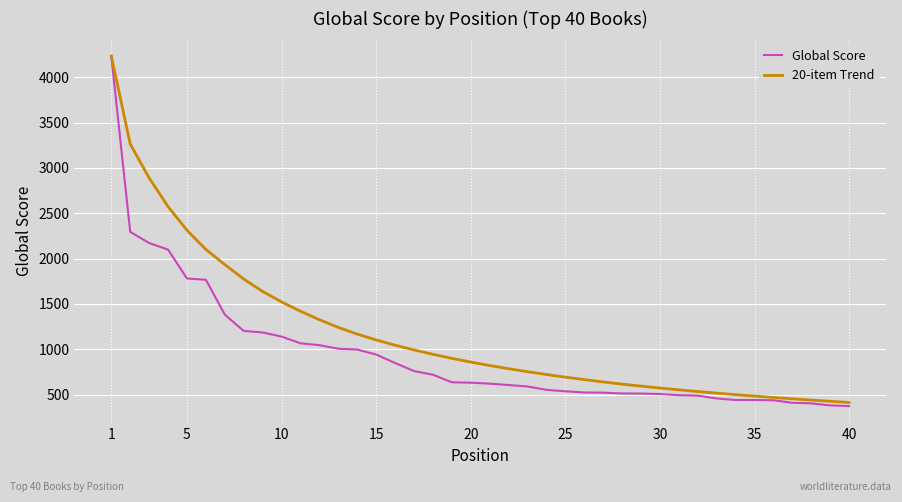

Rank the series by their average value, from highest to lowest.

20-item Trend, Global Score